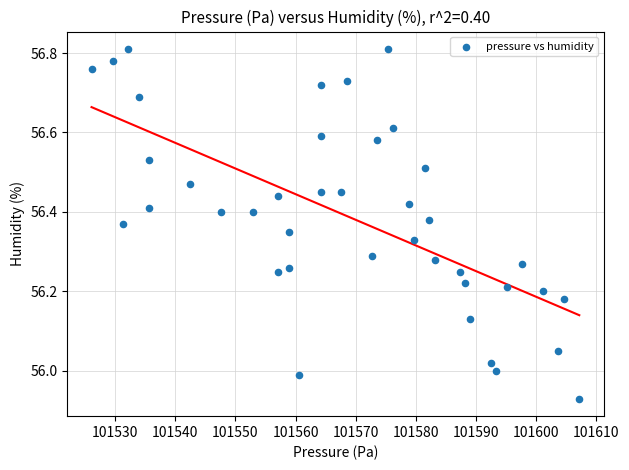

What is the range of Y values (max minus min)?

0.9